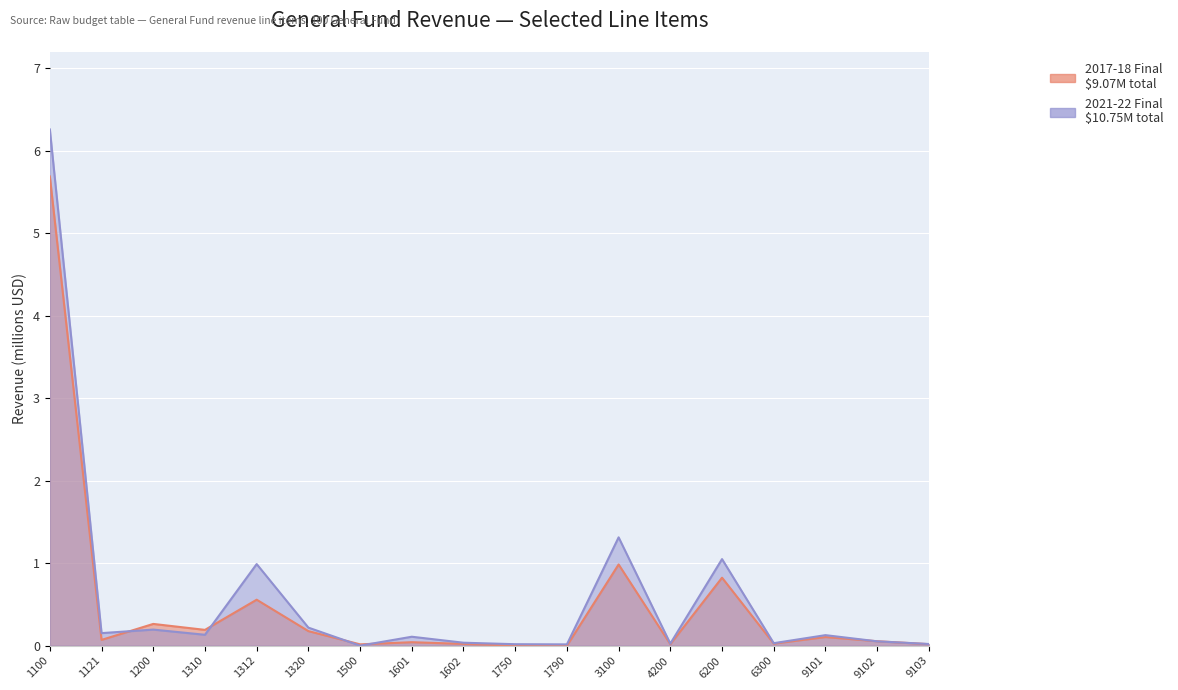

Between 9103 and 6300, which is larger?

6300